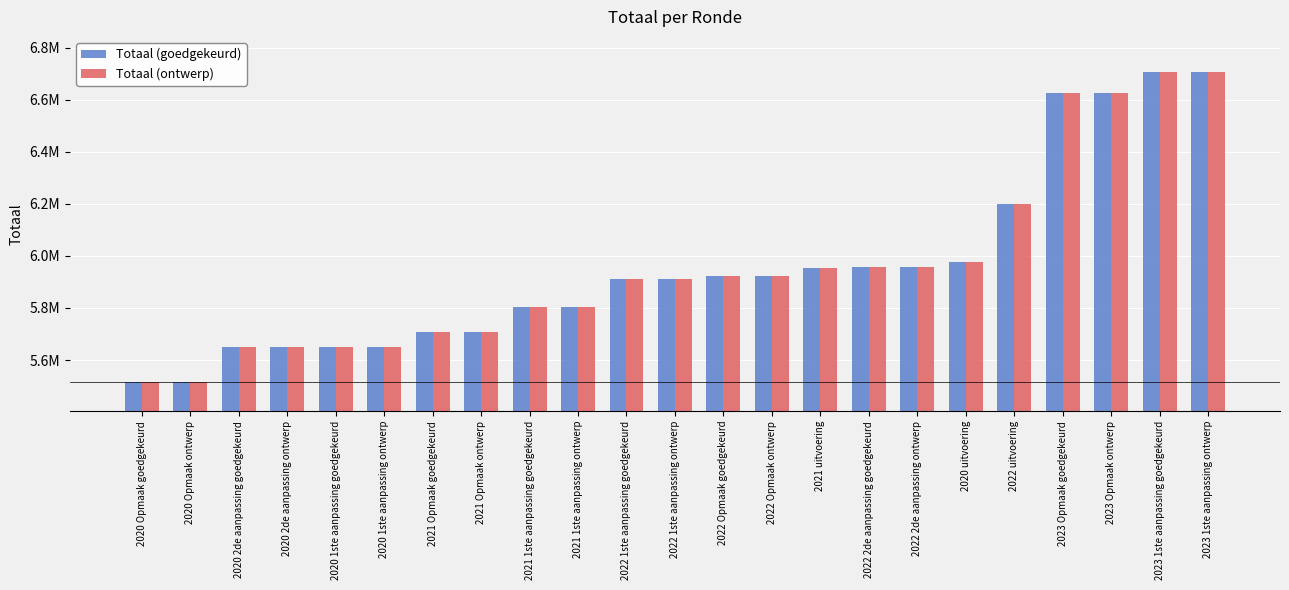

Which category has the highest value across all series?

2023 1ste aanpassing goedgekeurd